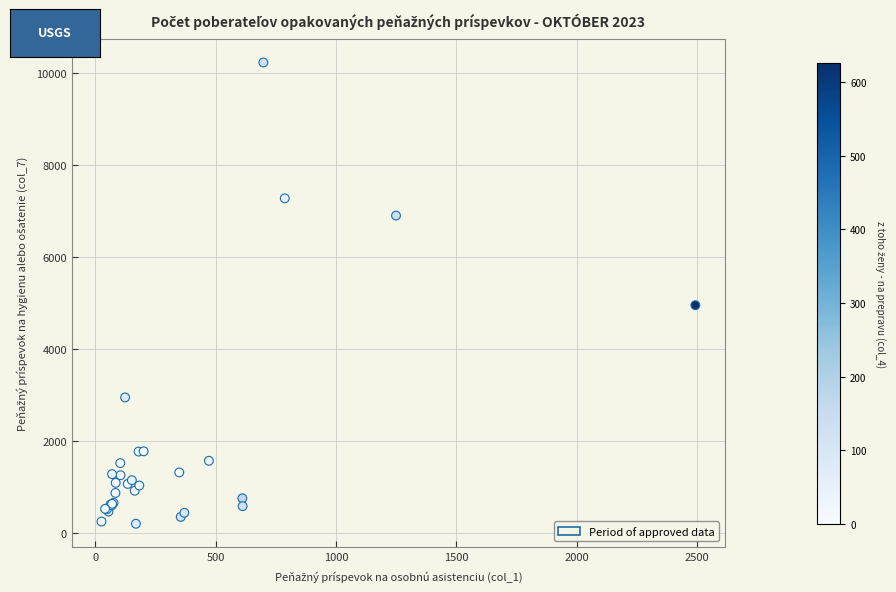

What Y value in the scatter plot is closest to 5218?

4955